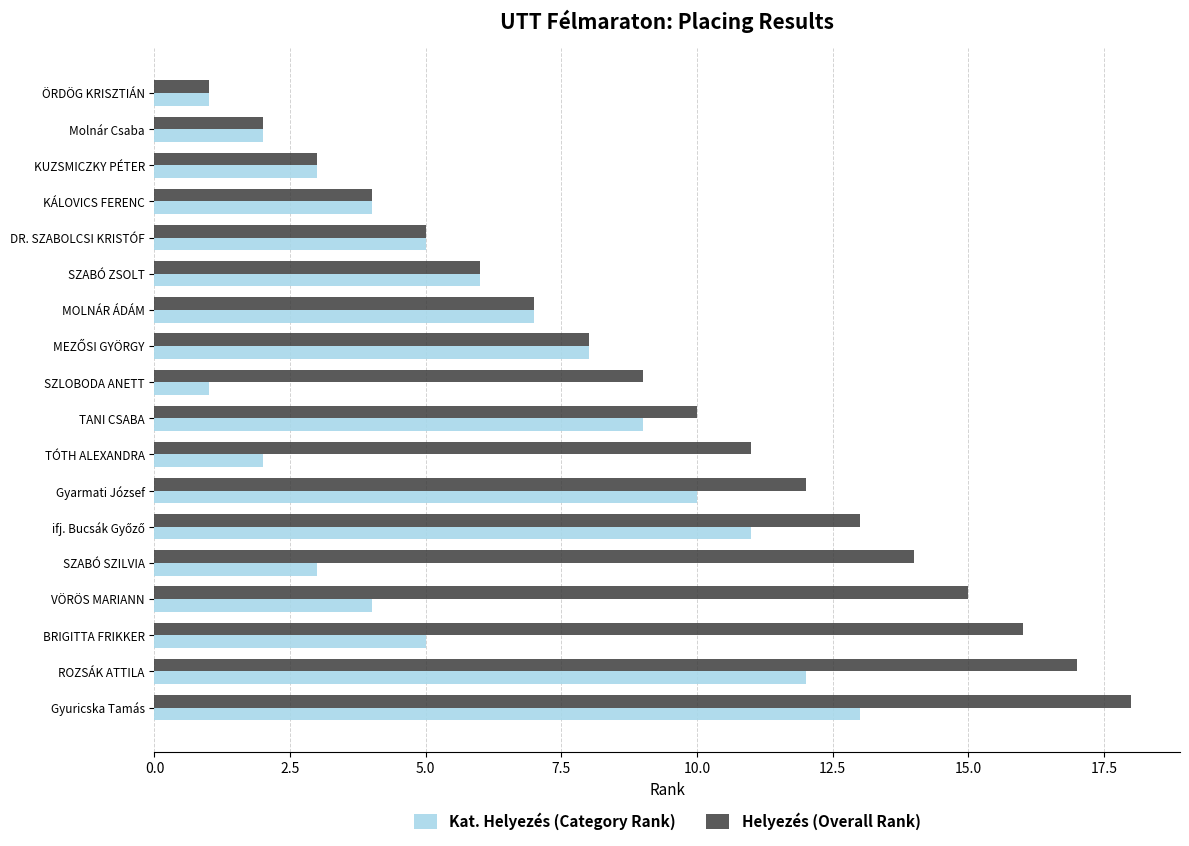

How many categories are shown in the chart?

18